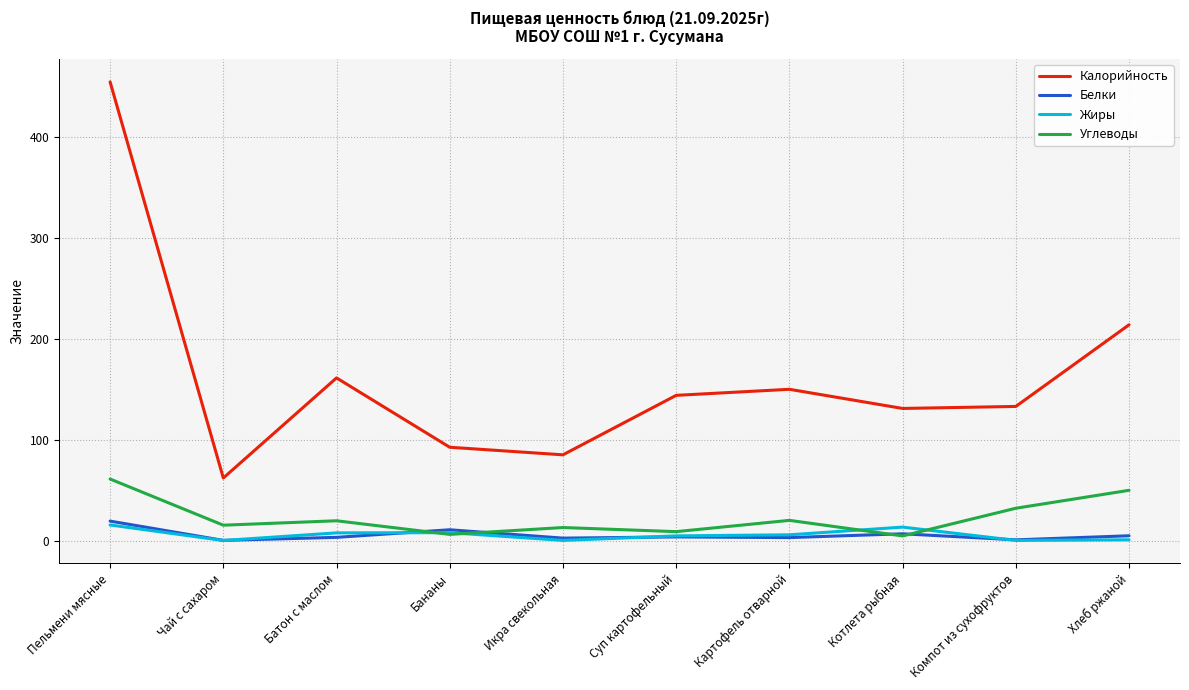

What value does the Жиры series have at Батон с маслом?

7.6